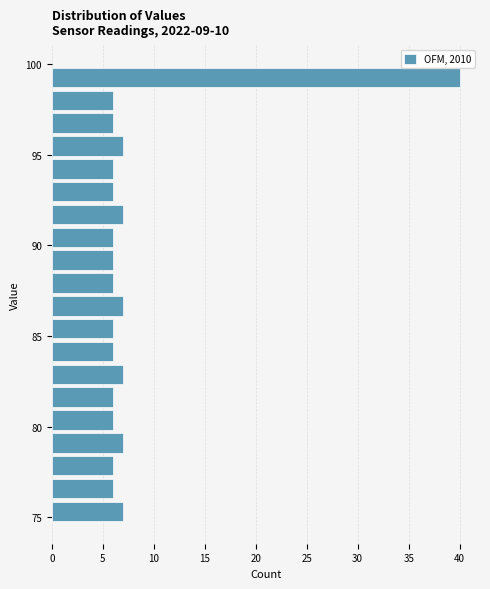

Around what value on the y-axis is the longest bar? Give the approximate position of its centre, as read against the axis.

99.5